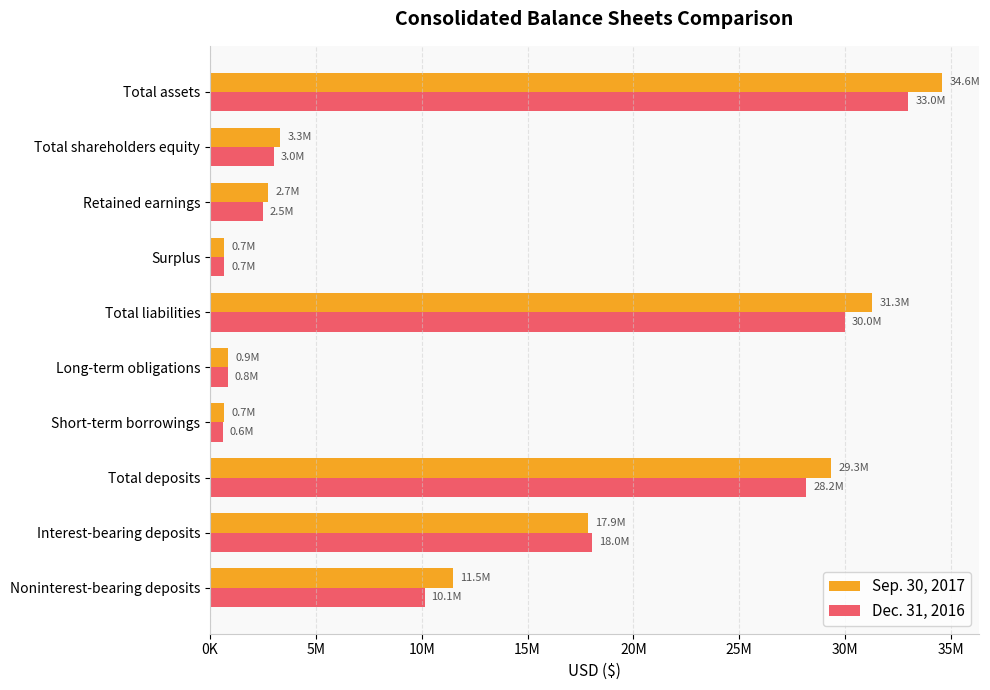

What are all the series names shown in the legend?

Sep. 30, 2017, Dec. 31, 2016